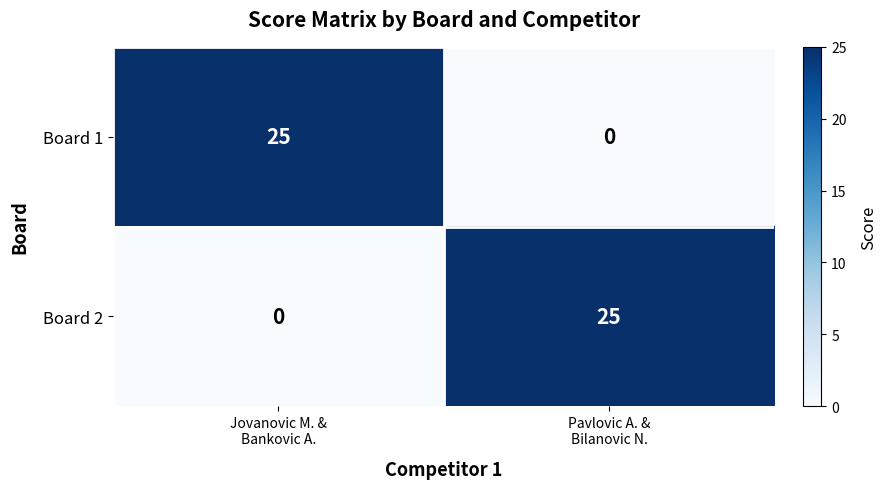

What is the sum of all Board 1 values?

25